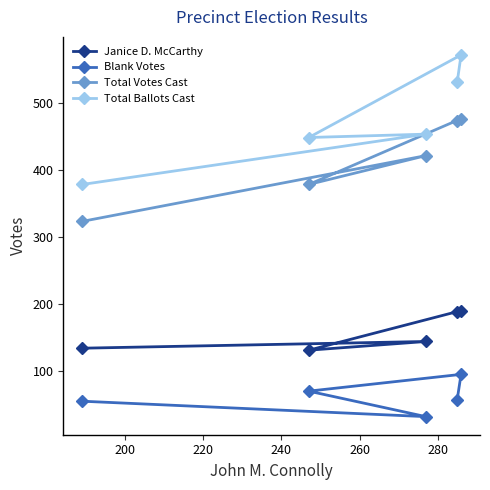

At how many categories does at least one series exceed 108?

5